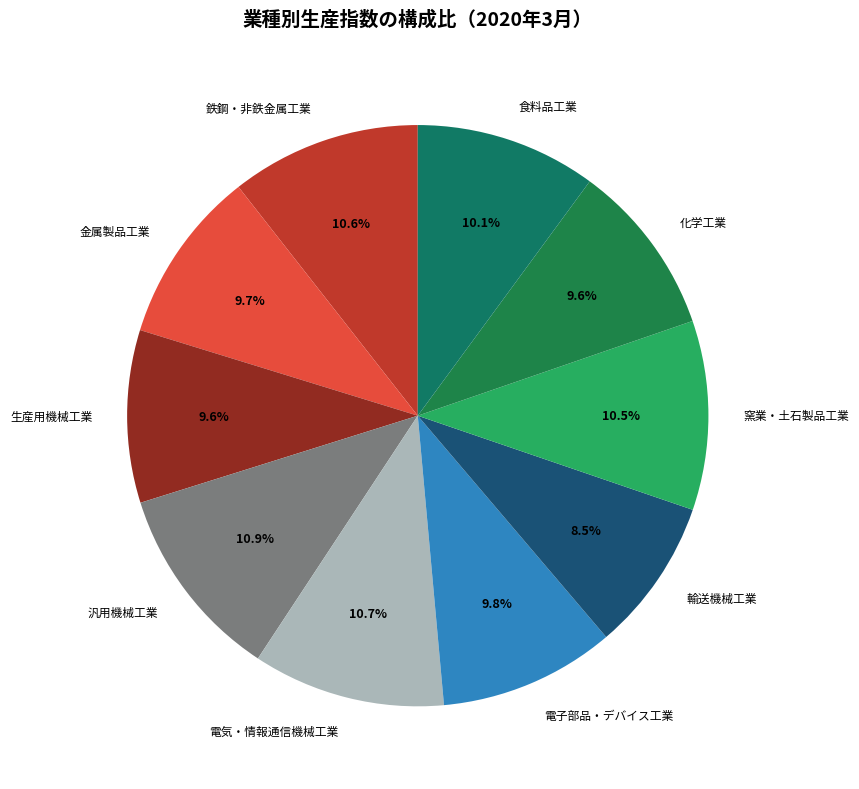

Is there a majority slice in this chart?

No